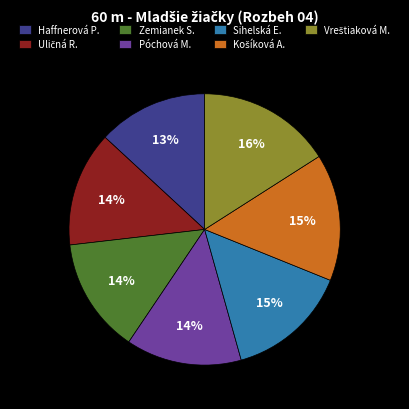

To the nearest percent, what is the combined percentage of Zemianek S. and Póchová M.?

28%